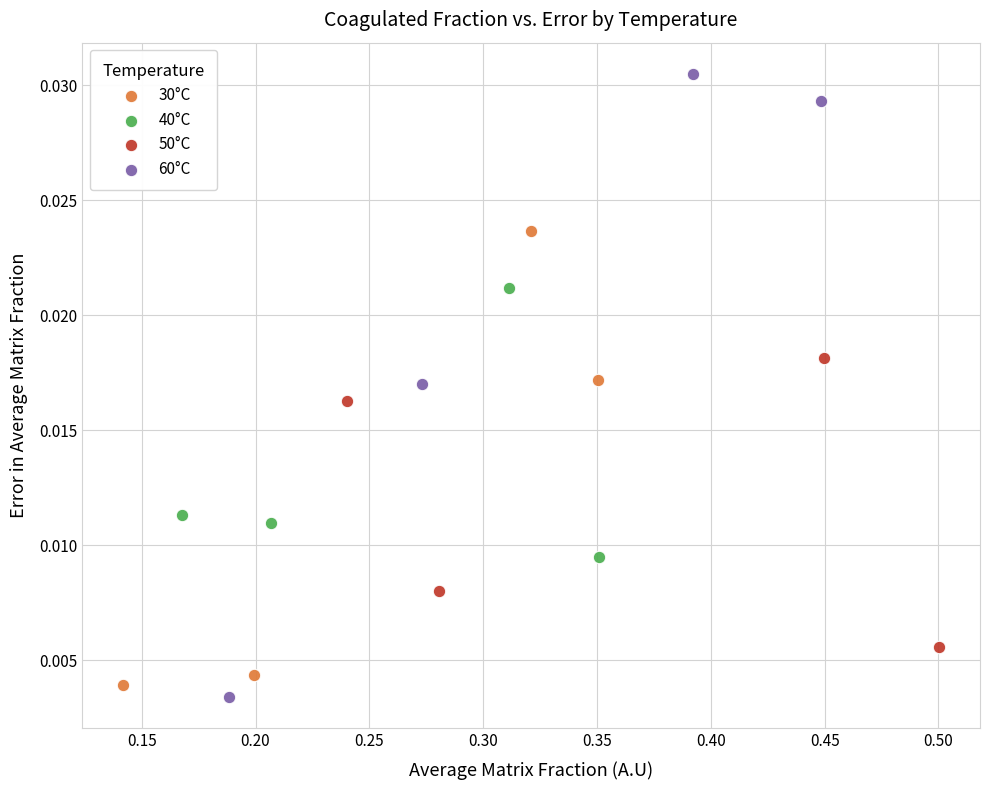

Which series reaches the minimum Y coordinate?

60°C